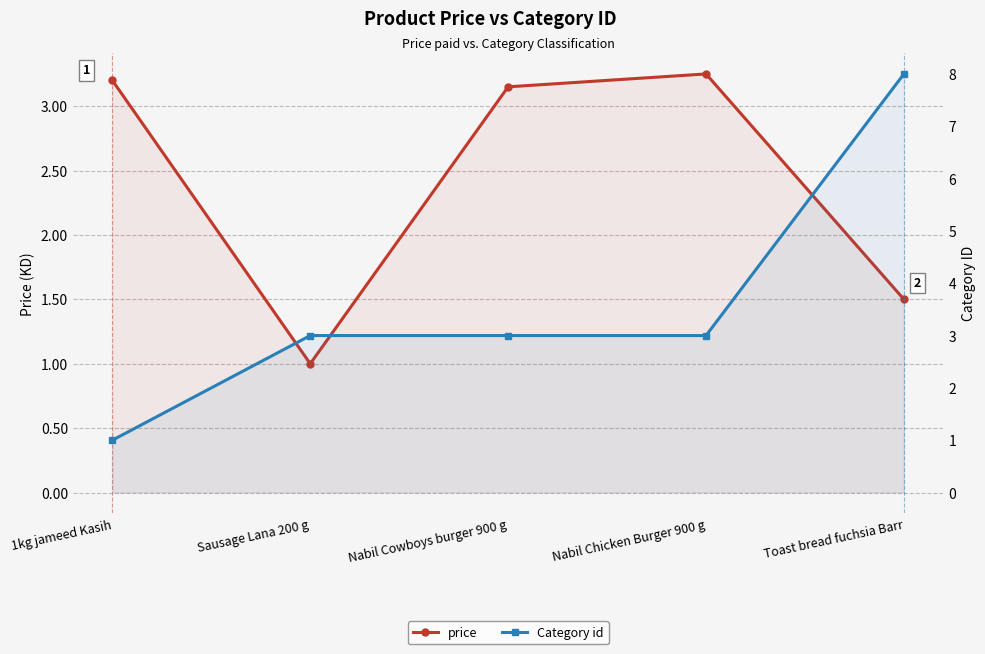

What is the difference between the highest and lowest values at Toast bread fuchsia Barr?

6.5